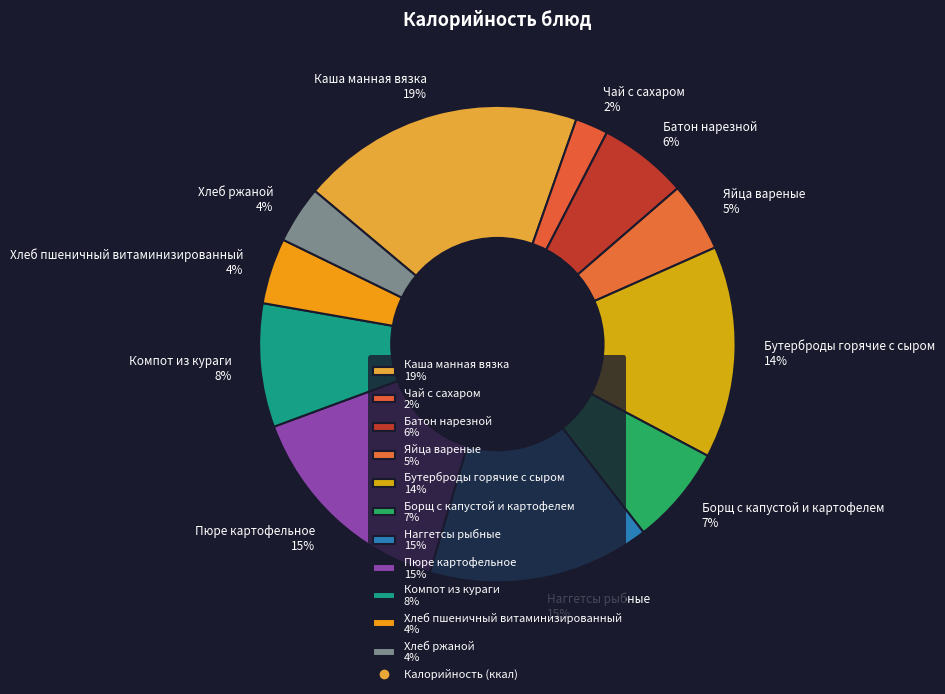

To the nearest percent, what portion does Компот из кураги represent?

8%